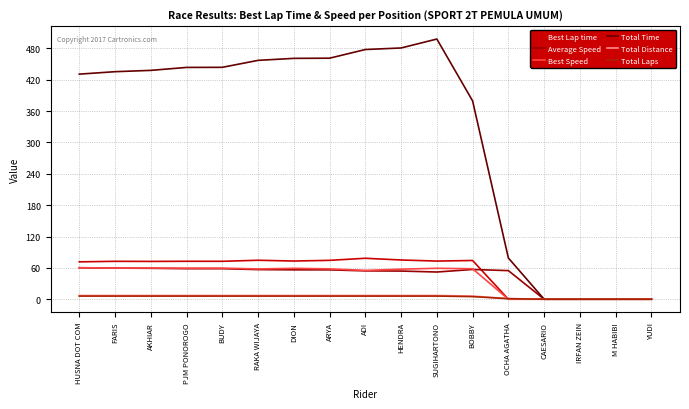

Reading left to right, what are all the values shown in this chart?

Best Lap time: 71.5	72.5	72.3	72.6	72.6	74.6	73.1	74.4	78.4	75.1	73.0	74.1	0.0	0.0	0.0	0.0	0.0
Average Speed: 60.2	59.5	59.2	58.4	58.4	56.7	56.2	56.2	54.2	53.9	52.1	56.9	54.7	0.0	0.0	0.0	0.0
Best Speed: 60.4	59.6	59.7	59.5	59.5	57.9	59.1	58.1	55.1	57.5	59.2	58.3	0.0	0.0	0.0	0.0	0.0
Total Time: 430.8	435.5	438.0	443.7	443.8	457.2	461.0	461.3	477.9	480.9	498.0	379.6	78.9	0.0	0.0	0.0	0.0
Total Distance: 7.2	7.2	7.2	7.2	7.2	7.2	7.2	7.2	7.2	7.2	7.2	6.0	1.2	0.0	0.0	0.0	0.0
Total Laps: 6.0	6.0	6.0	6.0	6.0	6.0	6.0	6.0	6.0	6.0	6.0	5.0	1.0	0.0	0.0	0.0	0.0